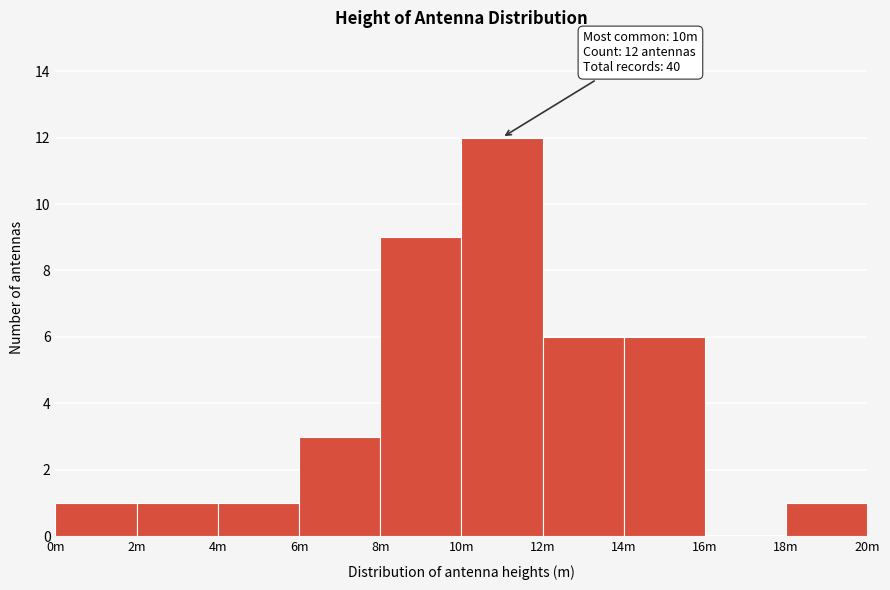

Reading left to right, extract all data points from this chart.

0m=1	2m=1	4m=1	6m=3	8m=9	10m=12	12m=6	14m=6	16m=0	18m=1